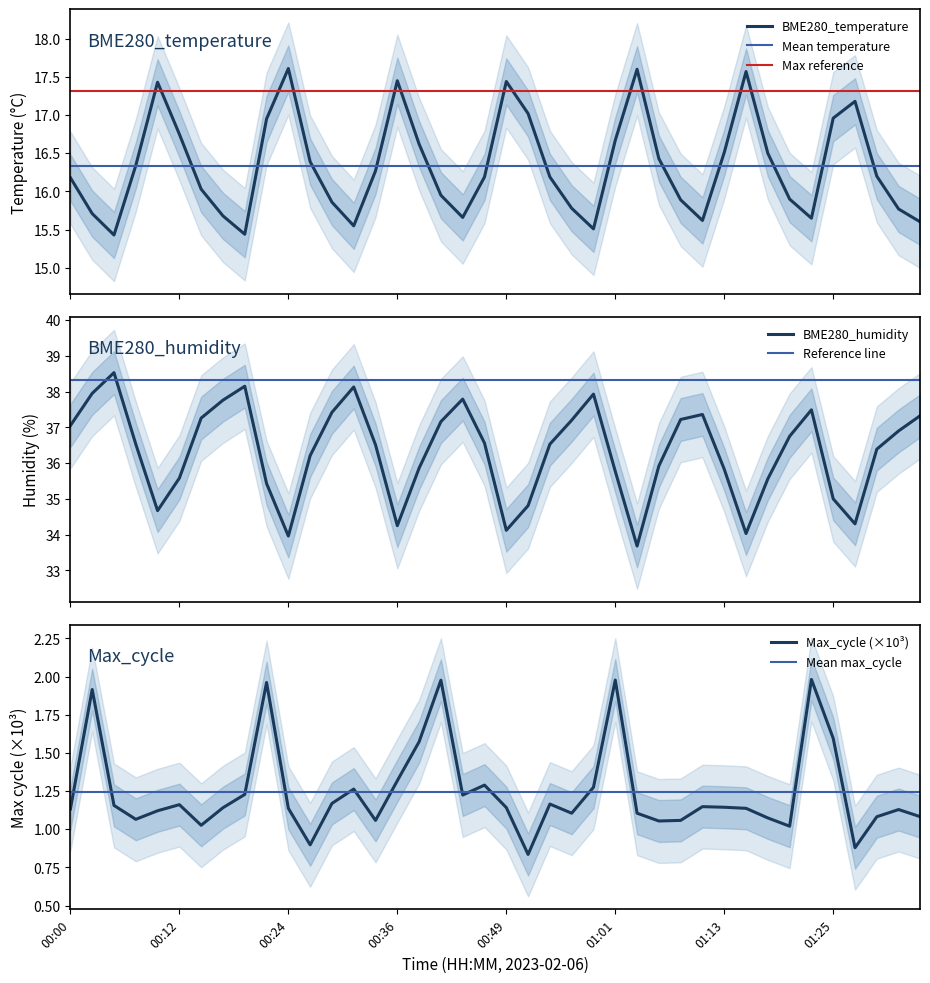

List the labels in order of BME280_temperature value, largest first.

00:24, 01:03, 01:15, 00:36, 00:49, 00:10, 01:27, 00:51, 01:25, 00:22, 00:12, 01:01, 00:39, 01:13, 01:18, 01:06, 00:27, 00:07, 00:34, 01:30, 00:46, 00:53, 00:00, 00:15, 00:41, 01:20, 01:08, 00:29, 00:56, 01:32, 00:02, 00:17, 00:44, 01:23, 01:10, 01:35, 00:31, 00:58, 00:19, 00:05